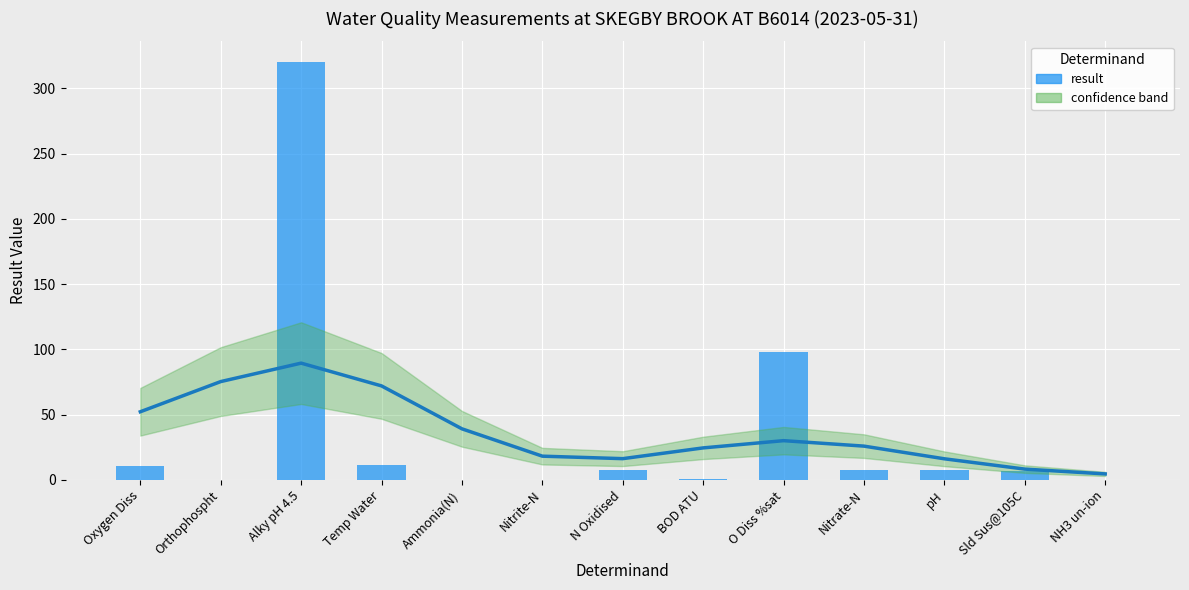

Does the chart contain stacked bars?

No